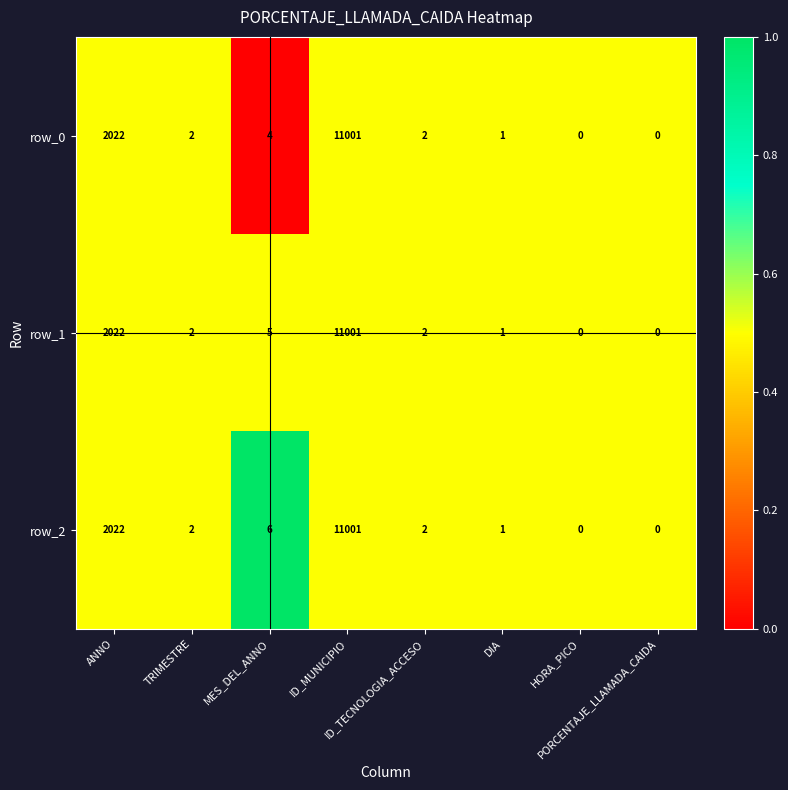

Which series has the largest total across all categories?

row_2